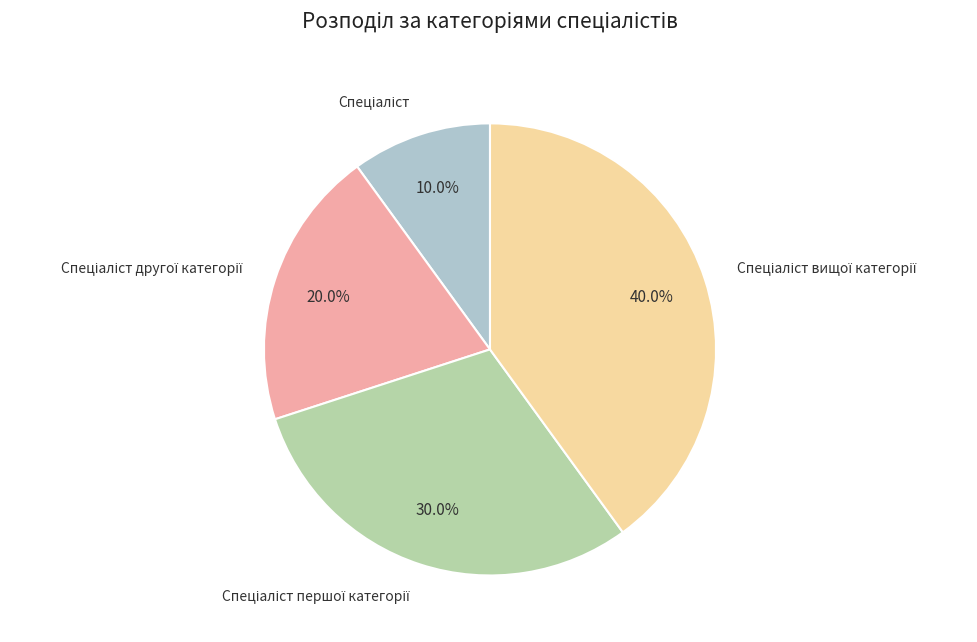

Does any single category account for the majority?

No